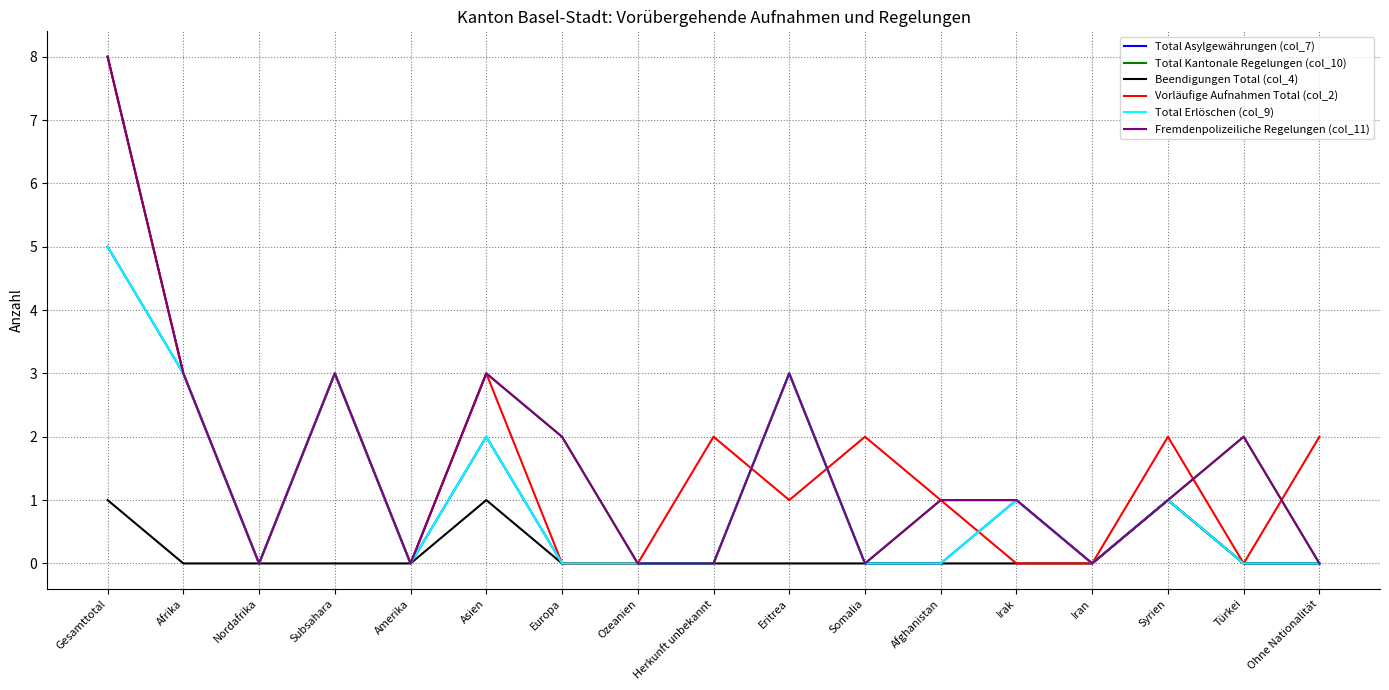

Reading left to right, list all the values displayed in this chart.

Total Asylgewährungen (col_7): 5	3	0	3	0	2	0	0	0	3	0	0	1	0	1	0	0
Total Kantonale Regelungen (col_10): 8	3	0	3	0	3	2	0	0	3	0	1	1	0	1	2	0
Beendigungen Total (col_4): 1	0	0	0	0	1	0	0	0	0	0	0	0	0	1	0	0
Vorläufige Aufnahmen Total (col_2): 8	3	0	3	0	3	0	0	2	1	2	1	0	0	2	0	2
Total Erlöschen (col_9): 5	3	0	3	0	2	0	0	0	3	0	0	1	0	1	0	0
Fremdenpolizeiliche Regelungen (col_11): 8	3	0	3	0	3	2	0	0	3	0	1	1	0	1	2	0